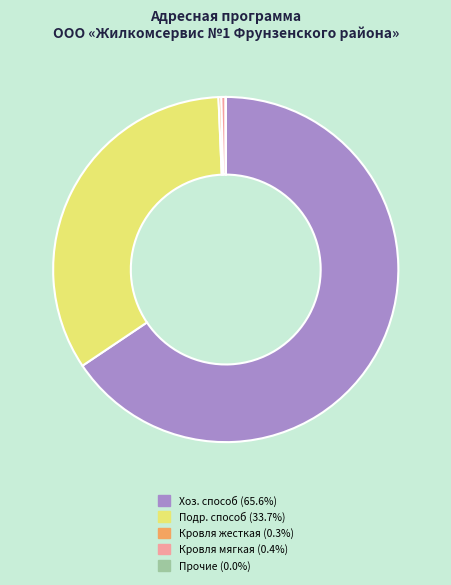

Is there any slice that represents more than half of the pie?

Yes